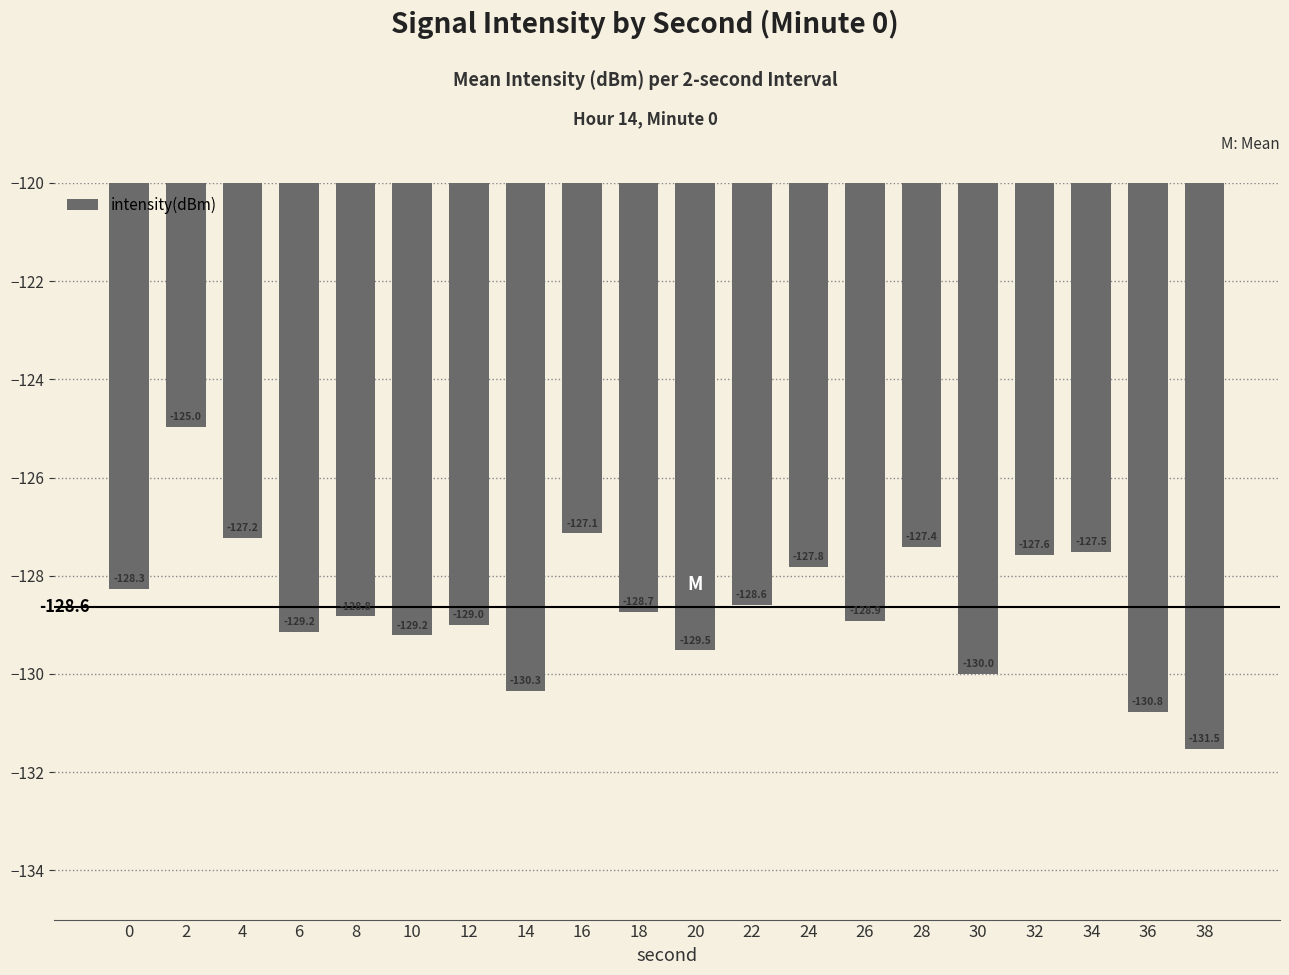

Reading left to right, what are all the values shown in this chart?

0=-128.3	2=-125.0	4=-127.2	6=-129.2	8=-128.8	10=-129.2	12=-129.0	14=-130.3	16=-127.1	18=-128.7	20=-129.5	22=-128.6	24=-127.8	26=-128.9	28=-127.4	30=-130.0	32=-127.6	34=-127.5	36=-130.8	38=-131.5